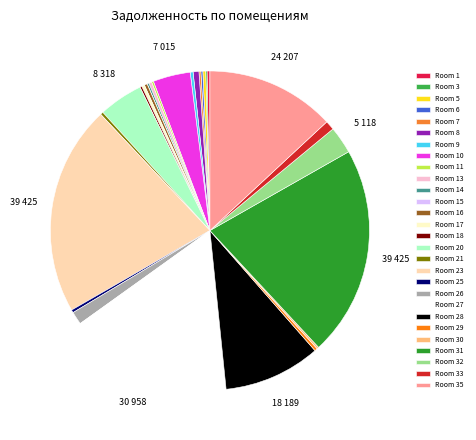

Rank the categories by value from lowest to highest.

2, 4, 12, 19, 22, 24, 34, 15, 3, 7, 11, 14, 30, 6, 18, 29, 13, 25, 5, 9, 17, 21, 1, 16, 8, 33, 26, 32, 10, 20, 28, 35, 27, 23, 31